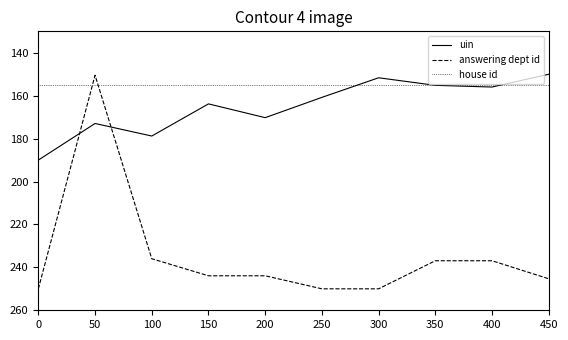

Rank the series by their maximum value, from highest to lowest.

answering dept id, uin, house id